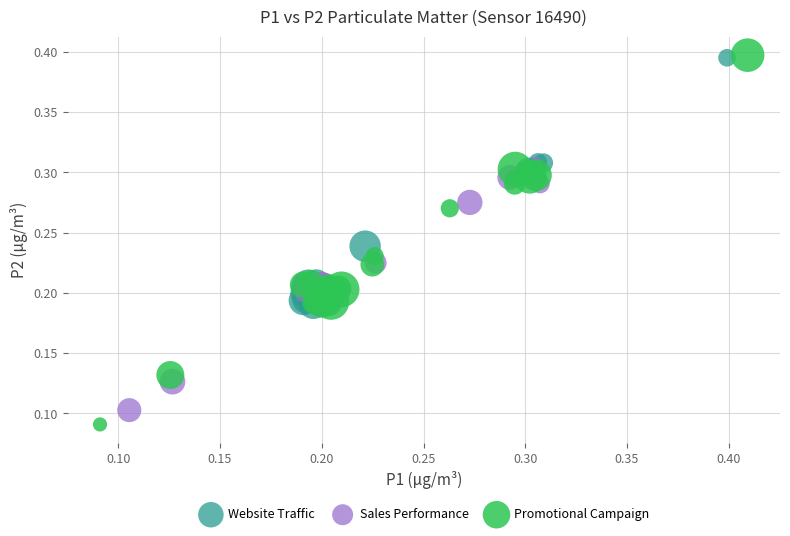

What are all the series names shown in the legend?

Website Traffic, Sales Performance, Promotional Campaign